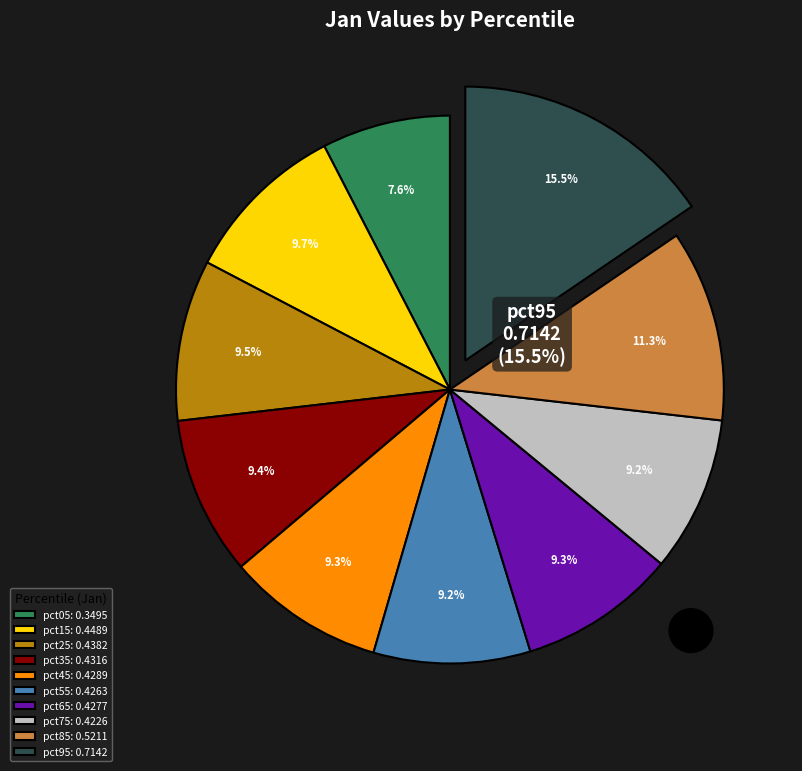

To the nearest percent, what is the combined percentage of pct85 and pct45?

21%